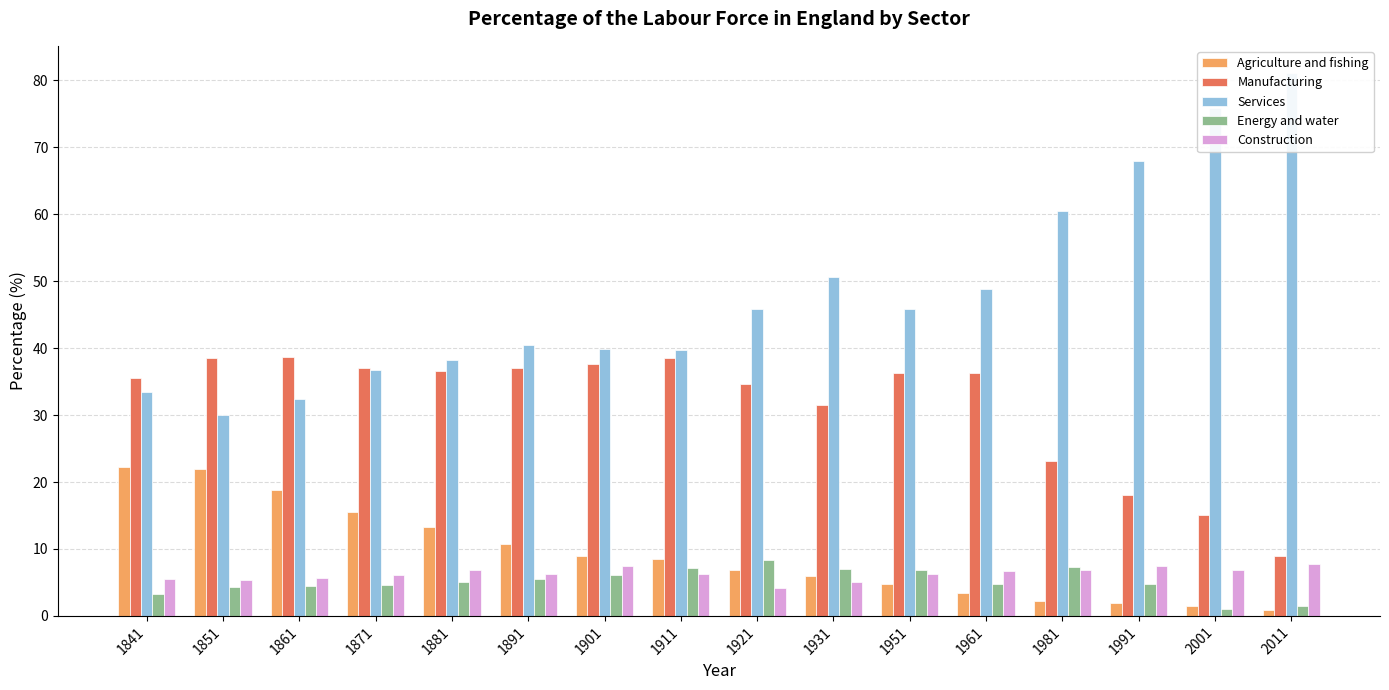

Are the bars horizontal?

No